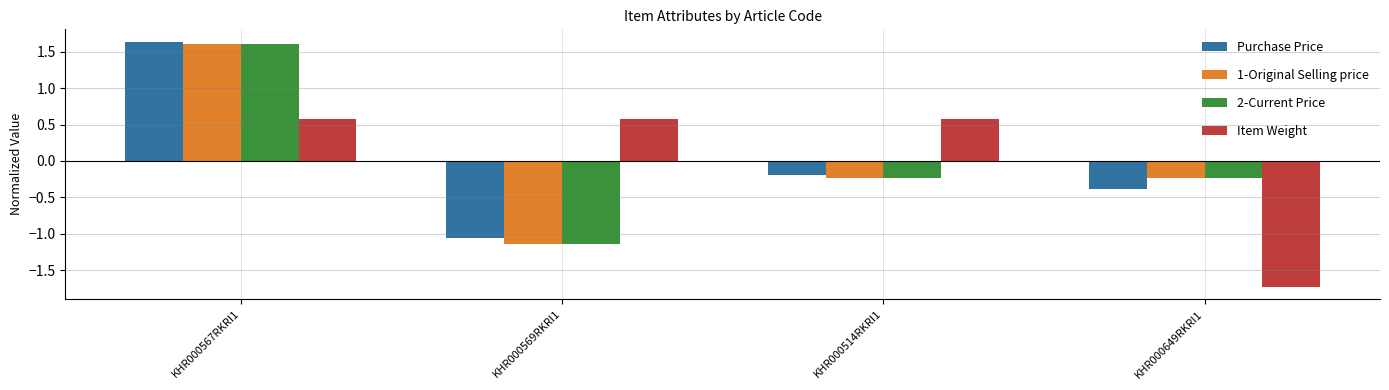

What are all the series names shown in the legend?

Purchase Price, 1-Original Selling price, 2-Current Price, Item Weight